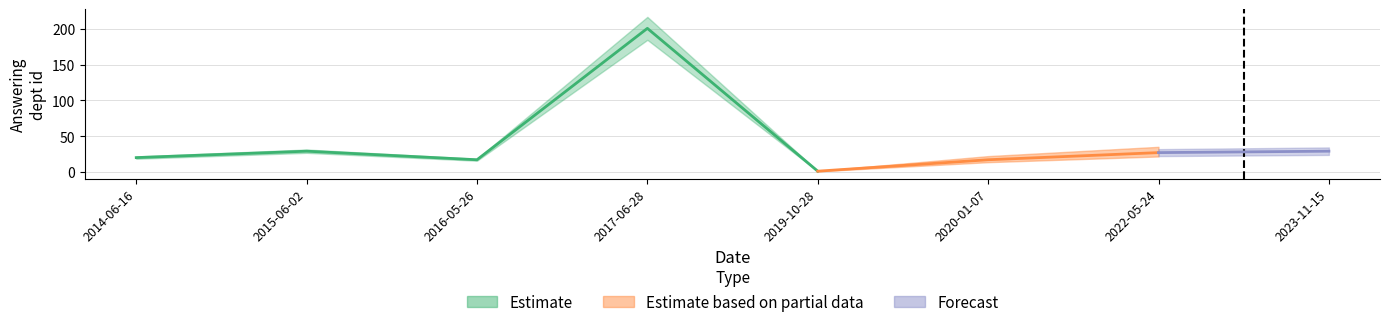

Reading left to right, transcribe all the data shown in this chart.

2014-06-16=20	2015-06-02=29	2016-05-26=17	2017-06-28=201	2019-10-28=1	2020-01-07=17	2022-05-24=27	2023-11-15=29